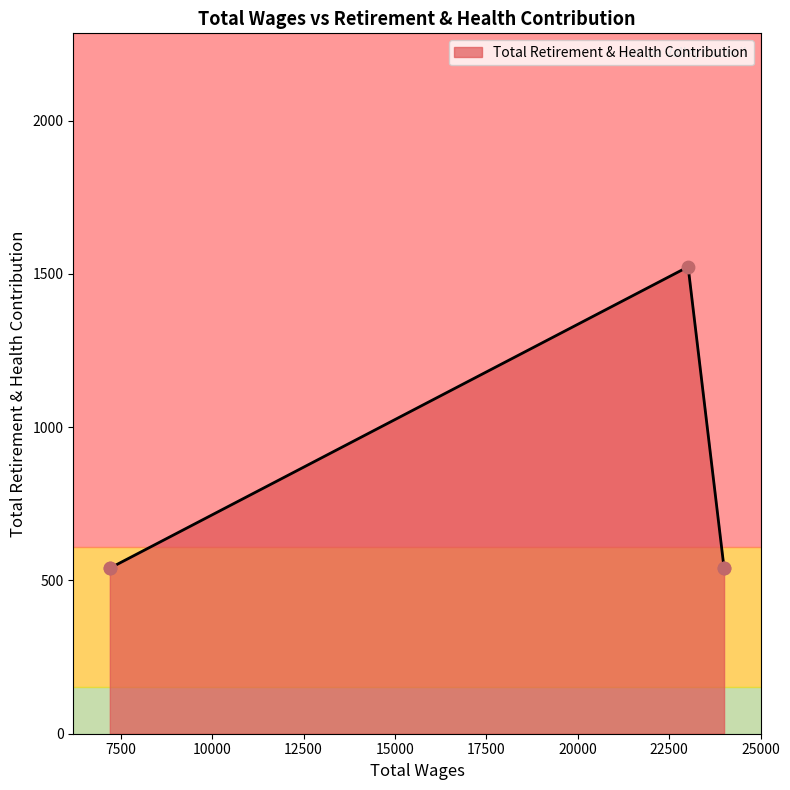

What is the change in value from 23017.0 to 7200.0?

-983